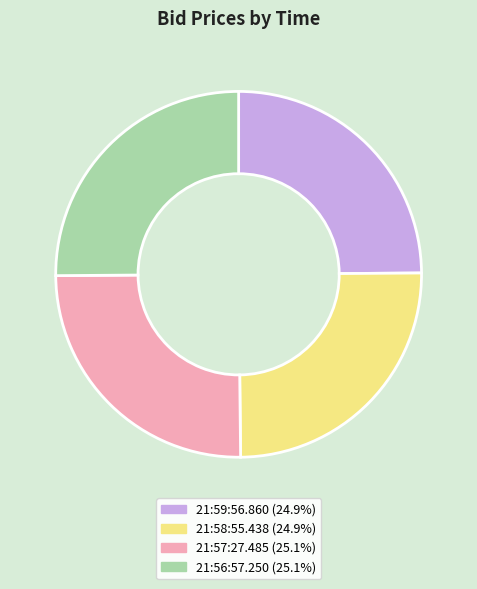

The 21:57:27.485 slice represents 16% of the pie. True or false?

False